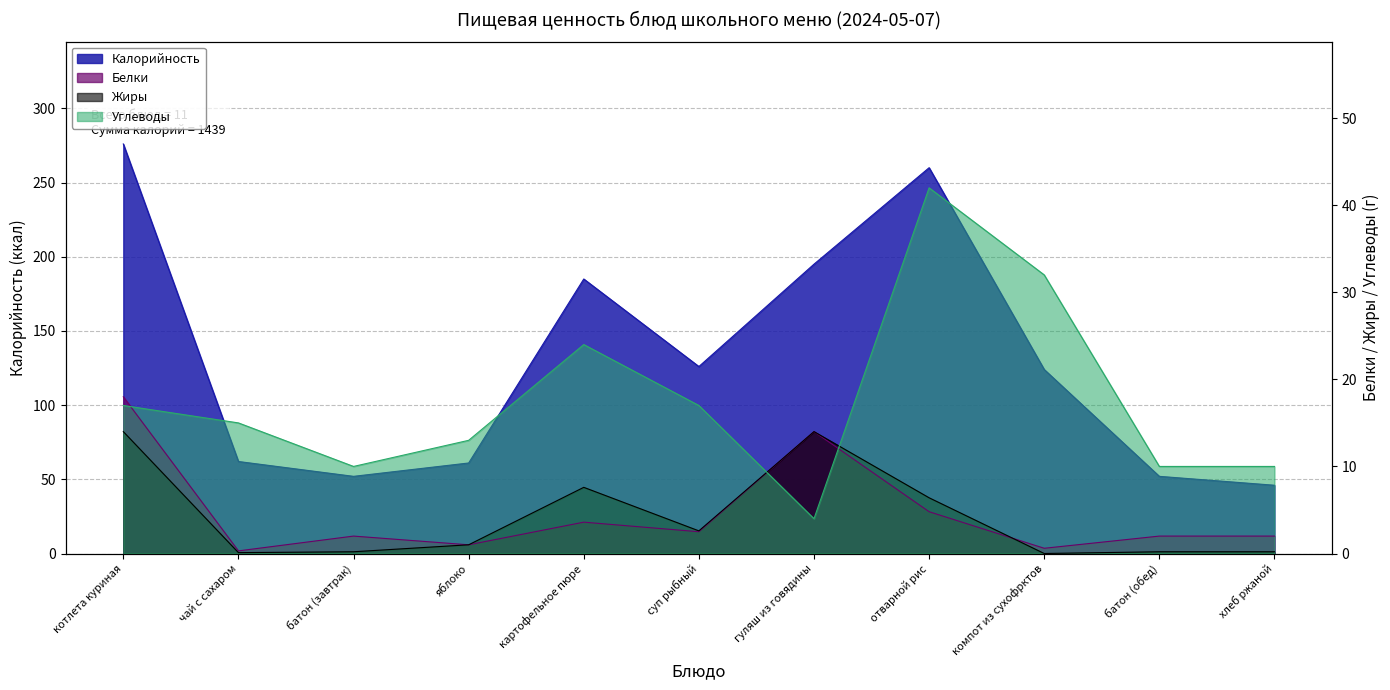

Between which two adjacent categories do Углеводы and Жиры first intersect?

суп рыбный and гуляш из говядины